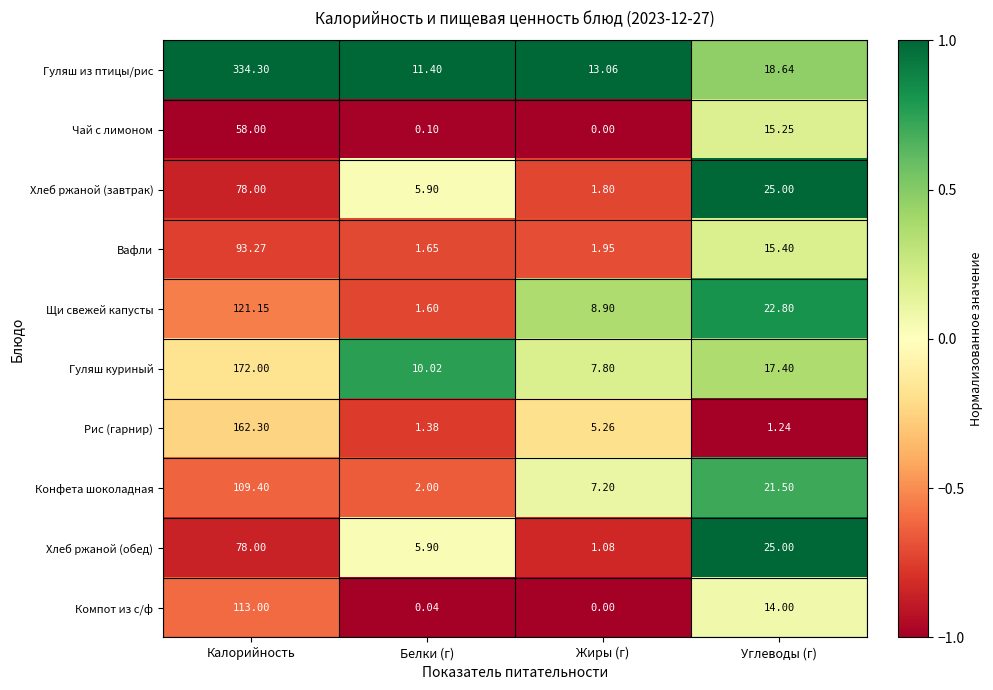

At which category is the sum across all series the highest?

Калорийность